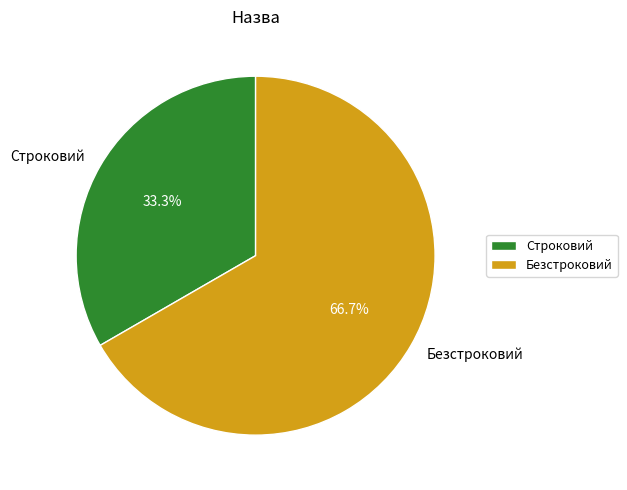

Which slice is the largest?

Безстроковий